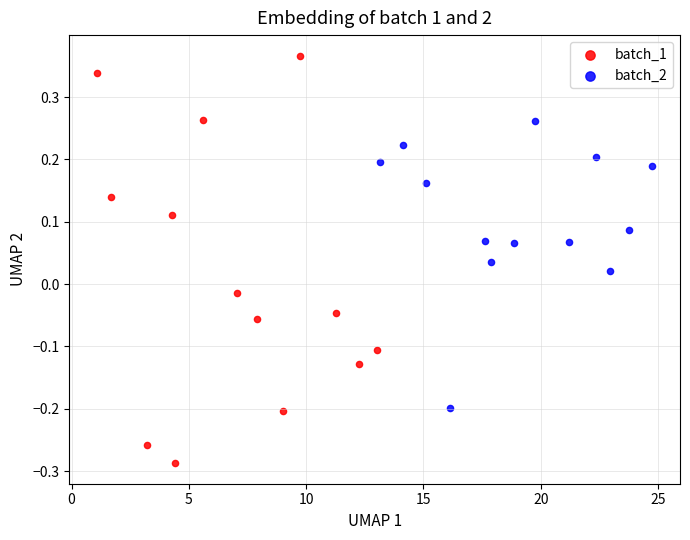

Which series contains the highest Y value?

batch_1